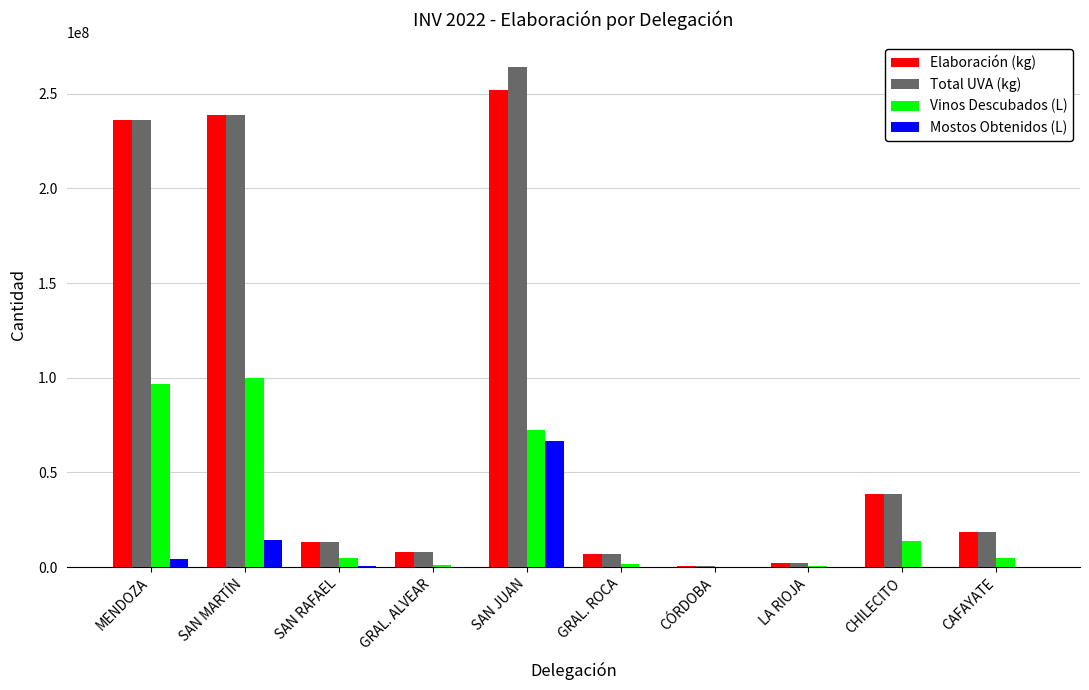

Is the value of Vinos Descubados (L) at GRAL. ALVEAR greater than the value of Elaboración (kg) at CHILECITO?

No